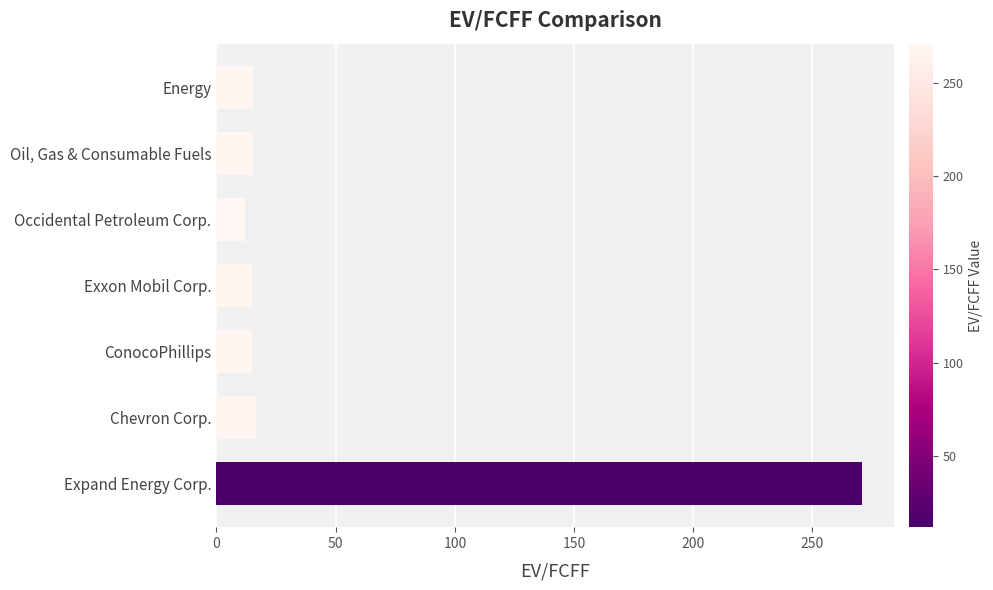

What is the smallest value displayed?

11.9